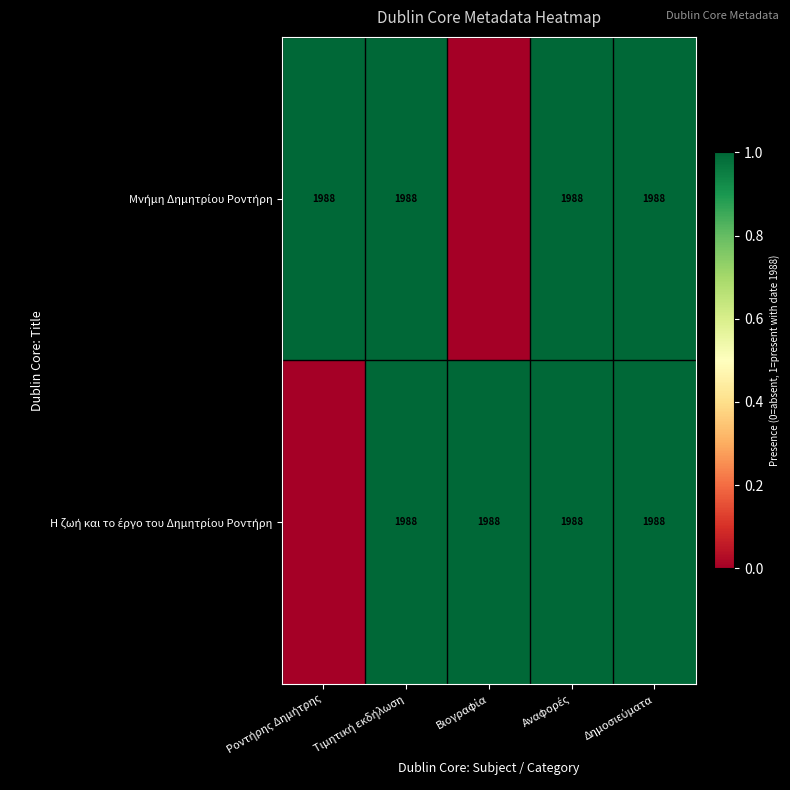

At which label is Η ζωή και το έργο του Δημητρίου Ροντήρη closest to 0?

Ροντήρης Δημήτρης